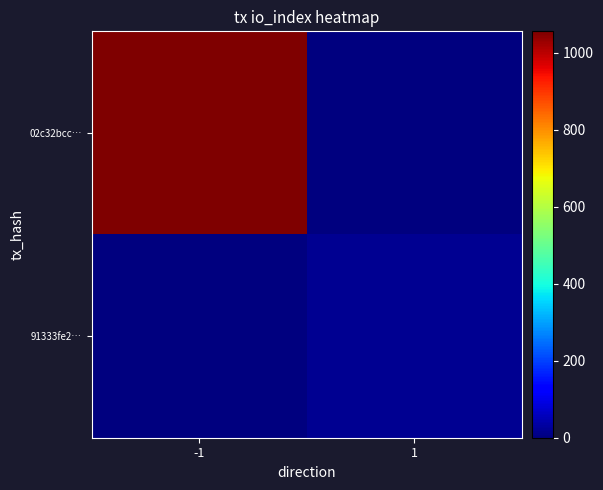

Reading right to left, extract all data points from this chart.

02c32bcc…: 1=0	-1=1056
91333fe2…: 1=18	-1=0